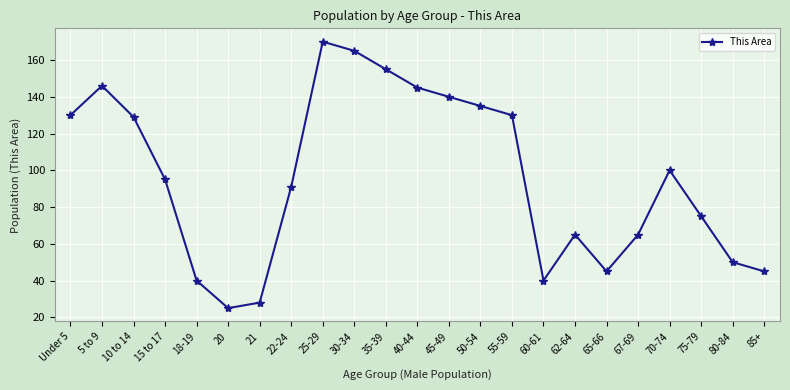

What is the sum of all values?

2209